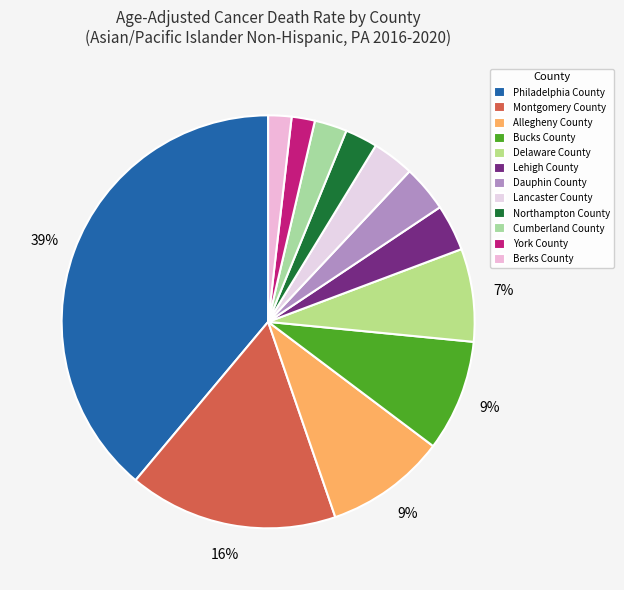

Is Lancaster County the majority of the pie?

No